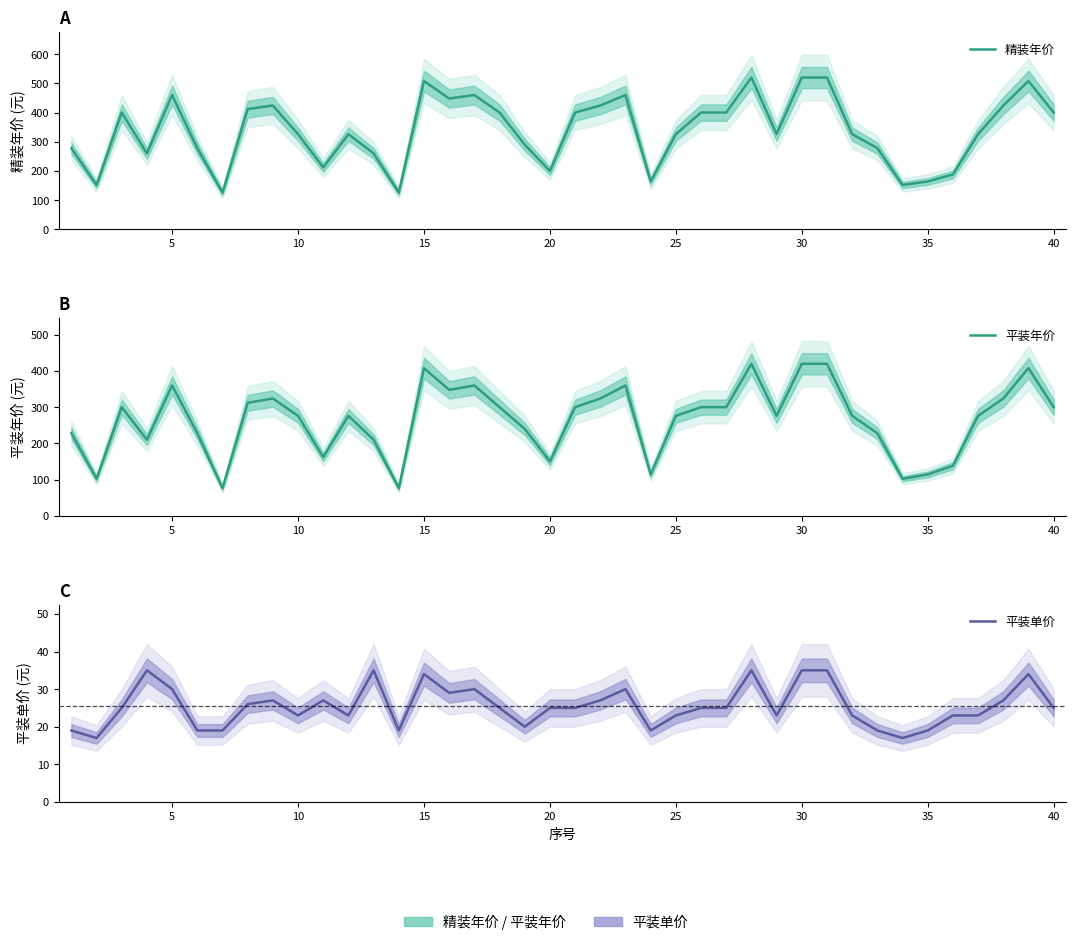

Rank the series at 40 from lowest to highest value.

平装单价, 平装年价, 精装年价